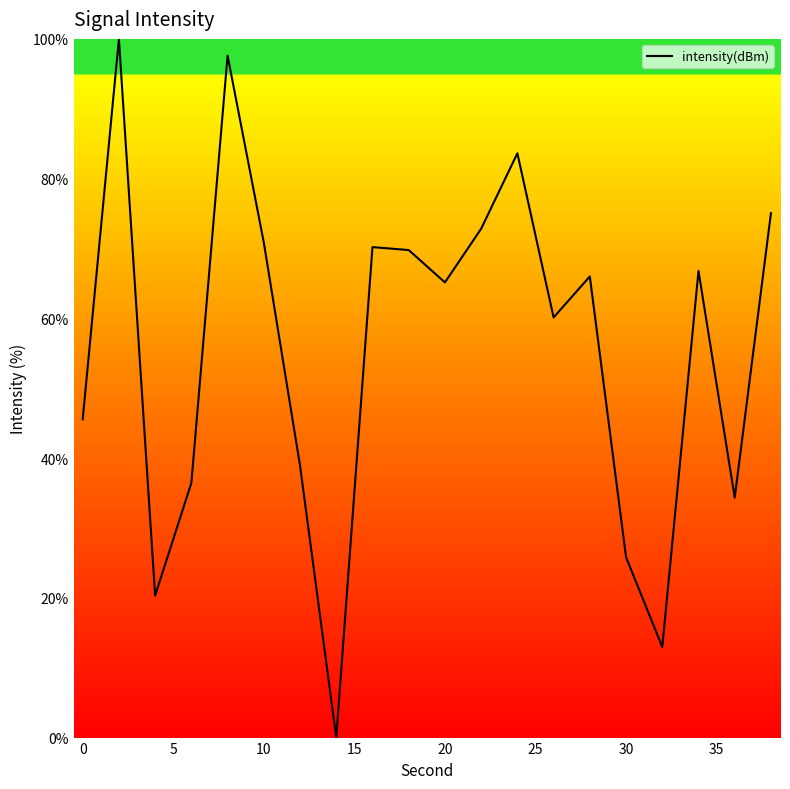

What is the maximum value shown in the chart?

100.0